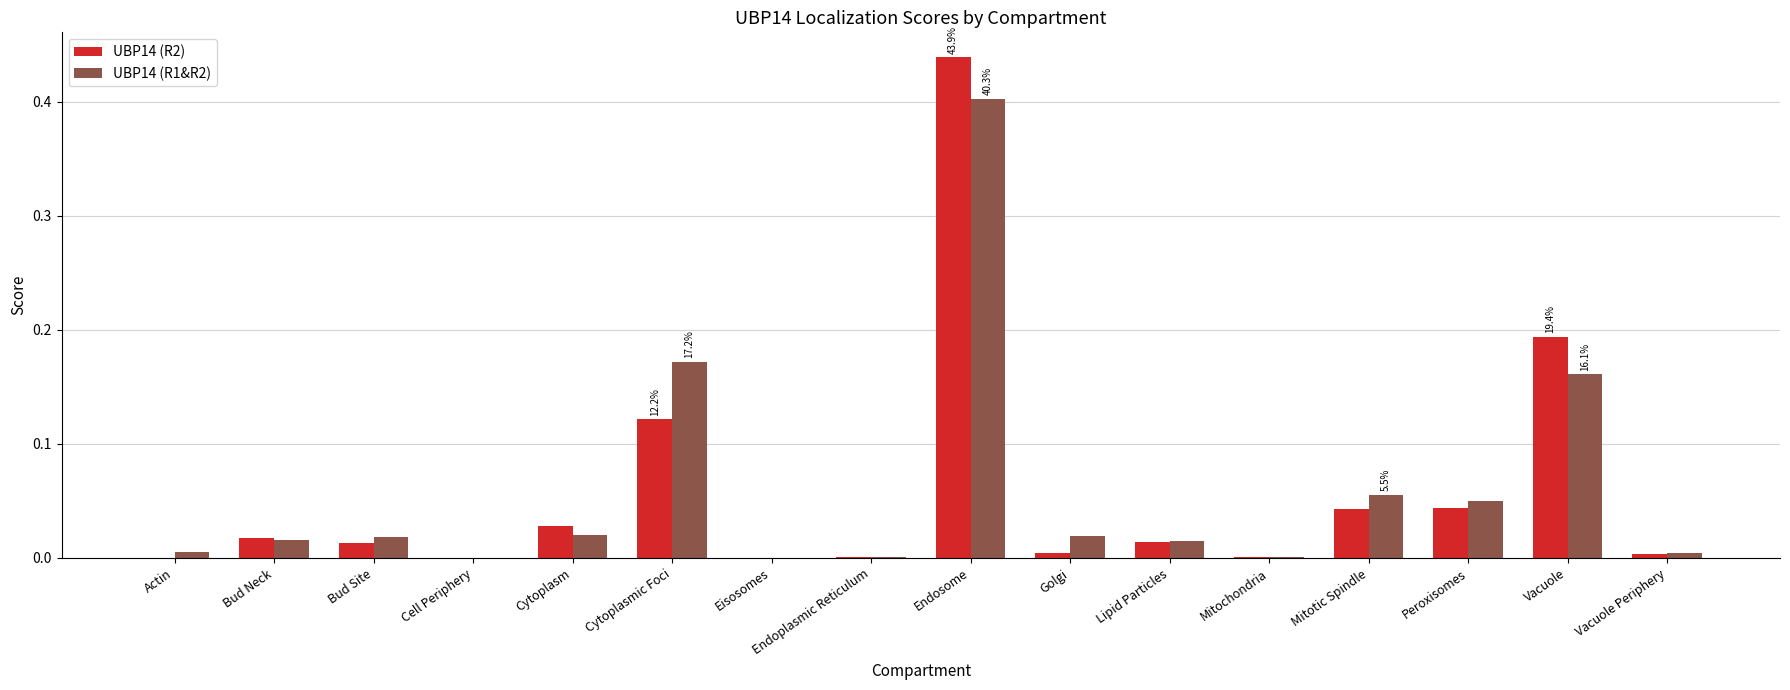

Is it true that UBP14 (R1&R2) equals 0.1 at Peroxisomes?

False